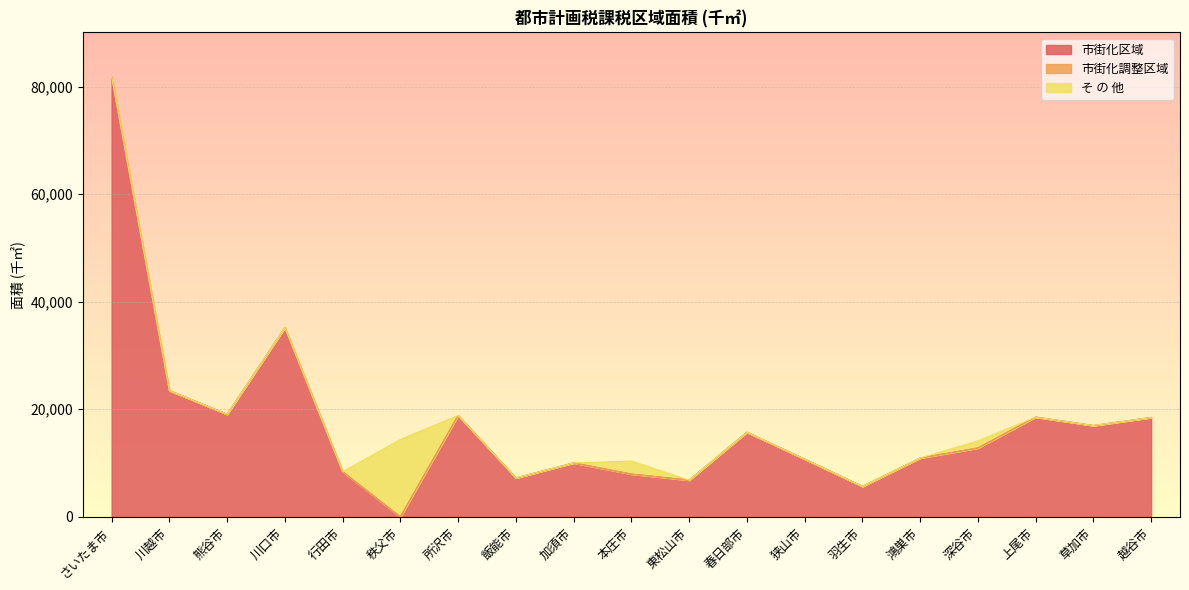

What are all the series names shown in the legend?

市街化区域, 市街化調整区域, そ の 他